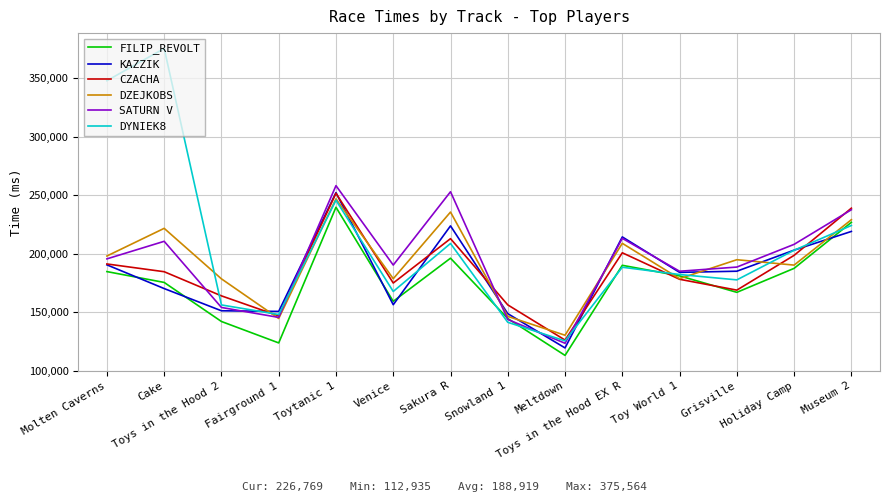

Count the number of categories in the chart.

14